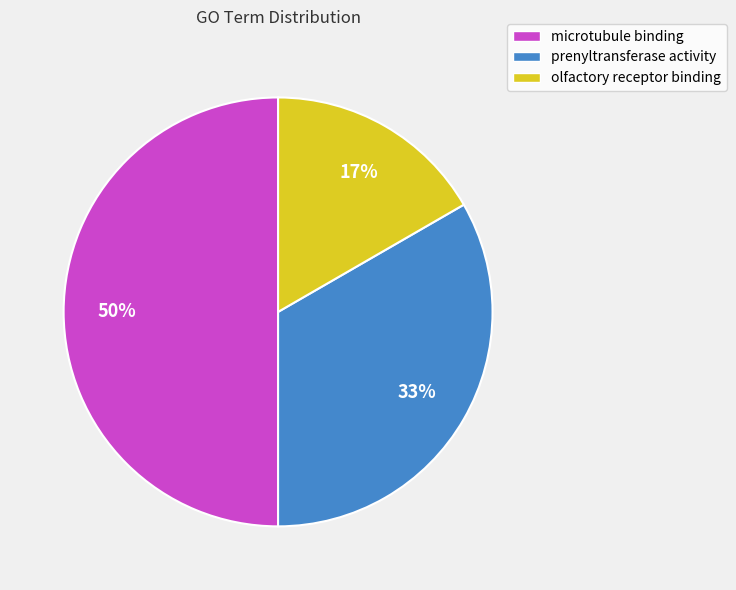

To the nearest percent, what portion does microtubule binding represent?

50%